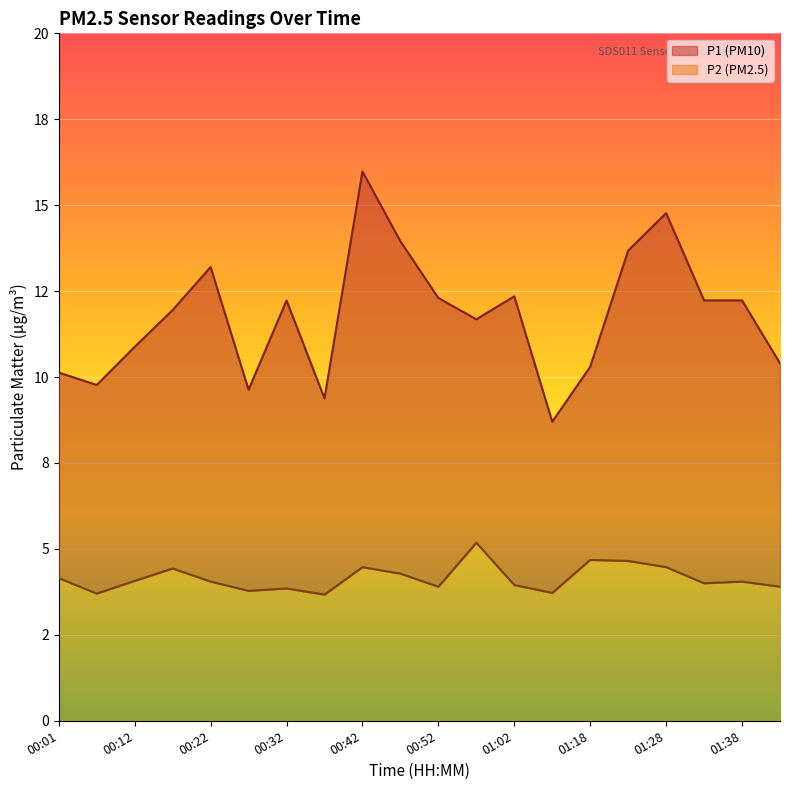

Which series has the widest spread of values?

P1